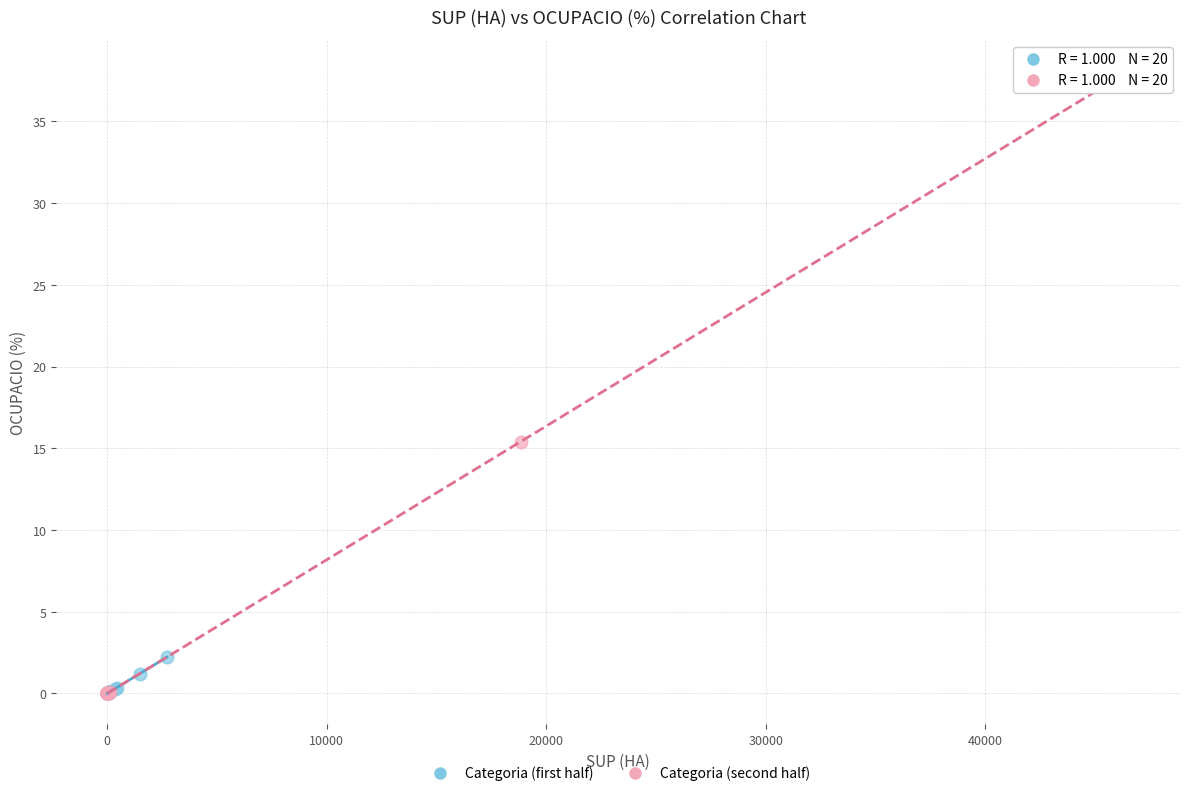

Which series reaches the maximum Y coordinate?

Categoria (second half)